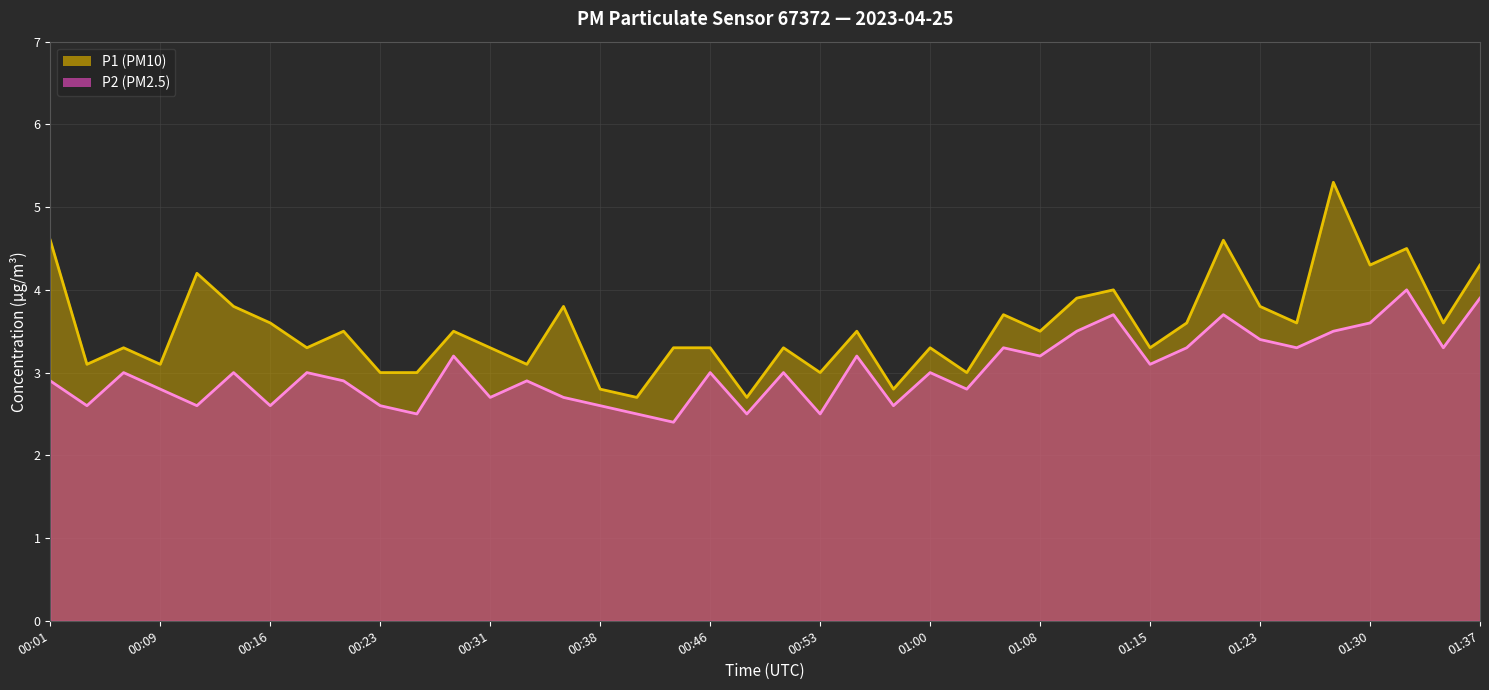

Where does the P1 series first go above 3?

00:01